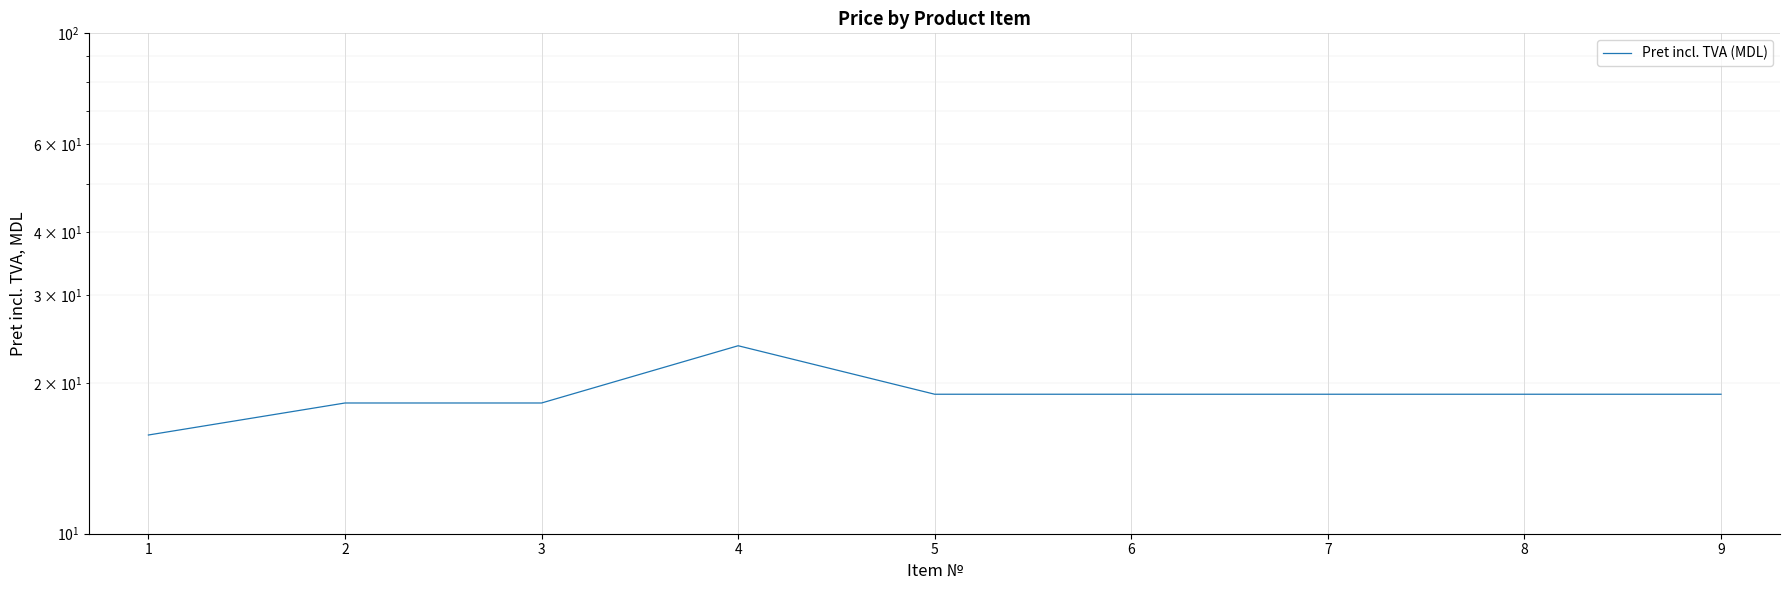

How many lines are shown in the chart?

1